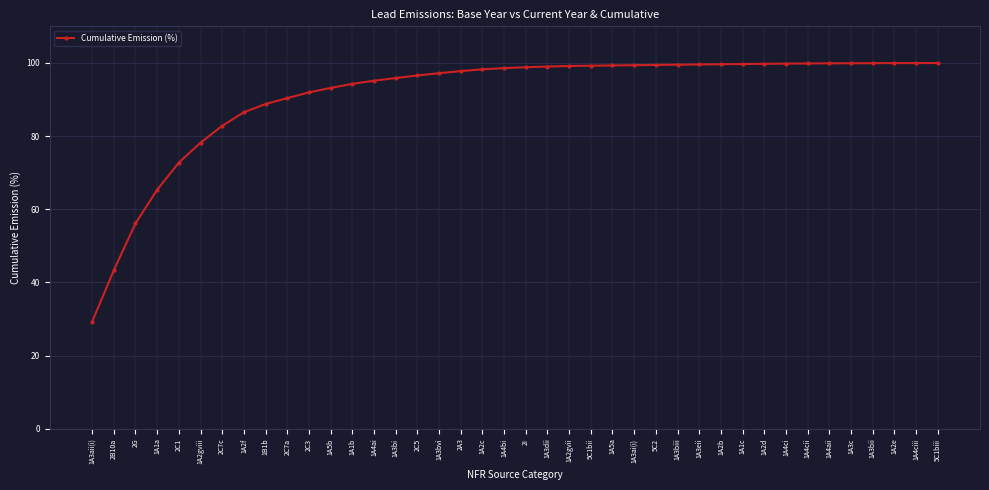

What is the difference between the values at 5C1biii and 1A4aii?

0.1